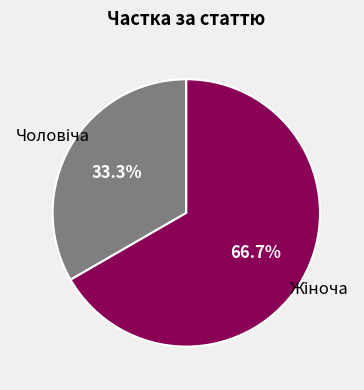

Is there a majority slice in this chart?

Yes